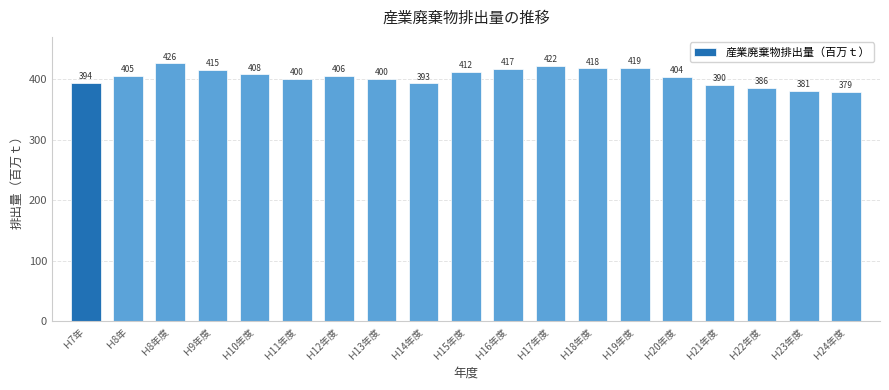

Reading right to left, list all the values displayed in this chart.

379	381	386	390	404	419	418	422	417	412	393	400	406	400	408	415	426	405	394